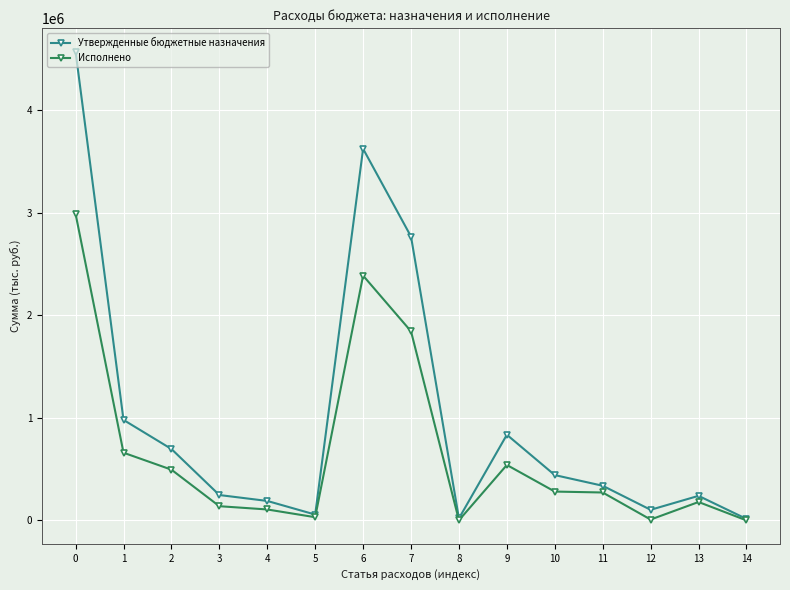

What is the spread (max minus min) of values at 3?

108870.1